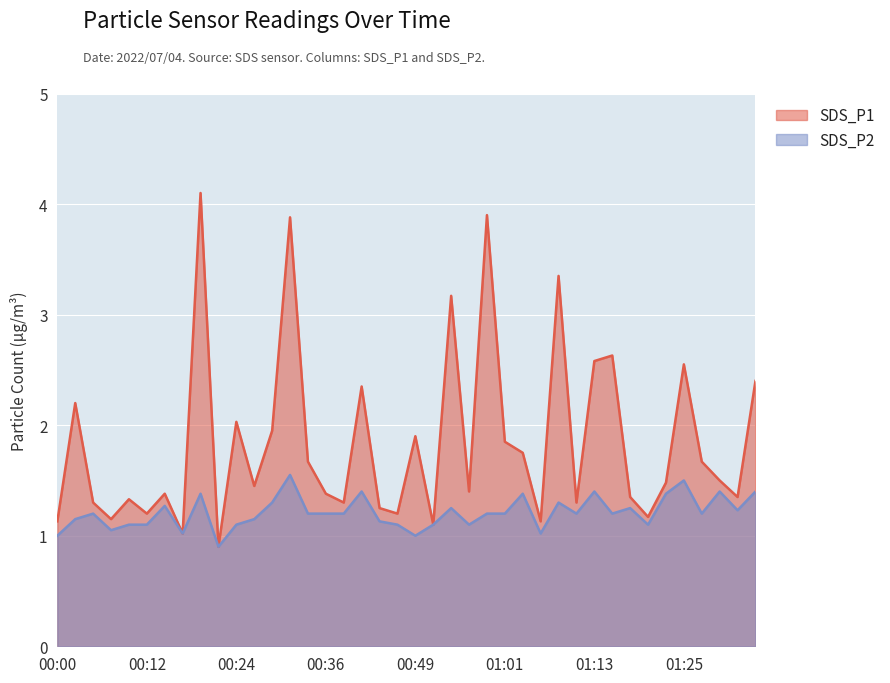

What is the minimum value for SDS_P1?

0.9